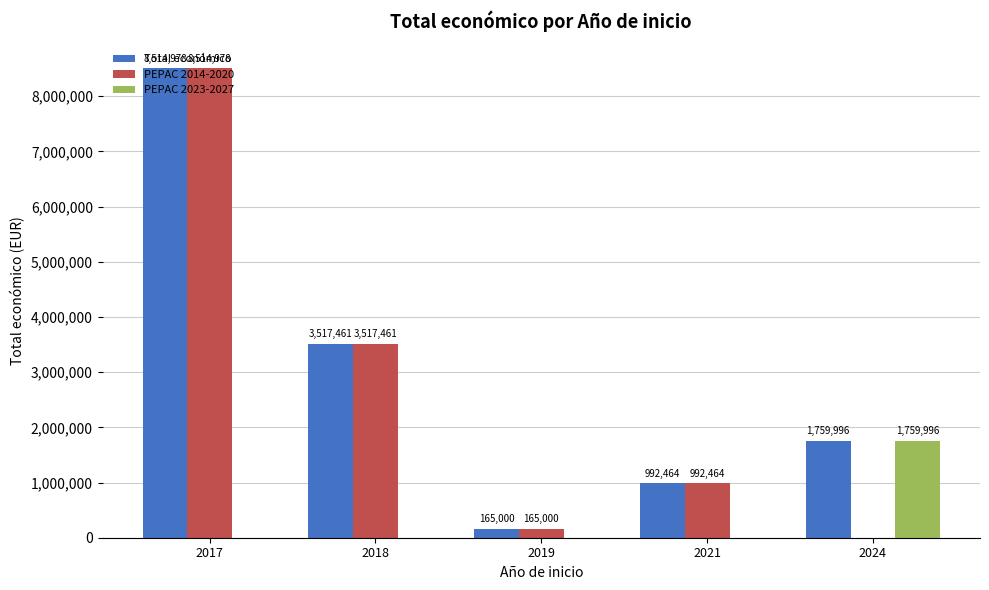

What is the sum of all PEPAC 2023-2027 values?

1759996